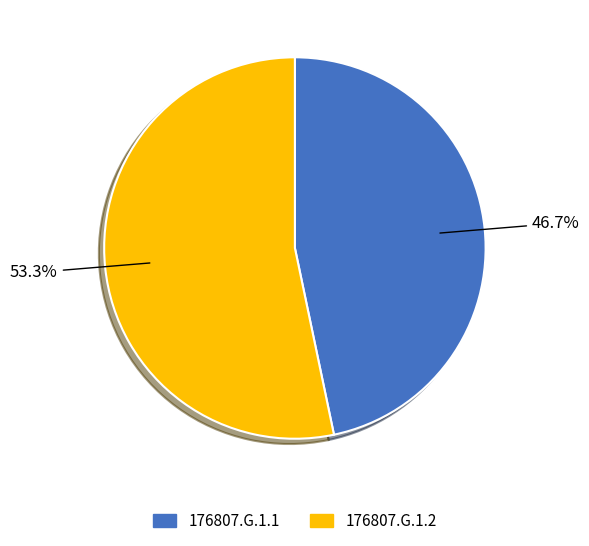

Rank the categories by value from highest to lowest.

176807.G.1.2, 176807.G.1.1